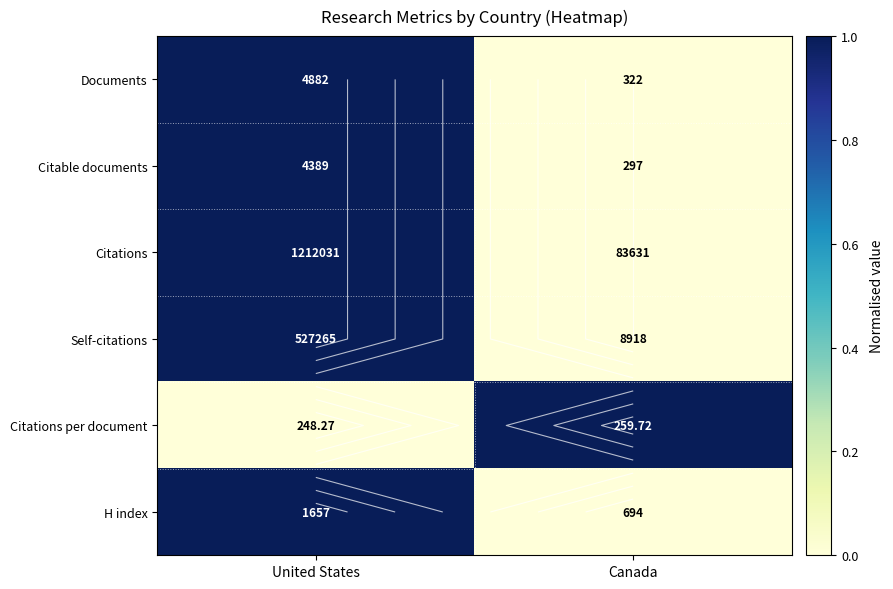

Which has a higher value, Canada or United States?

United States